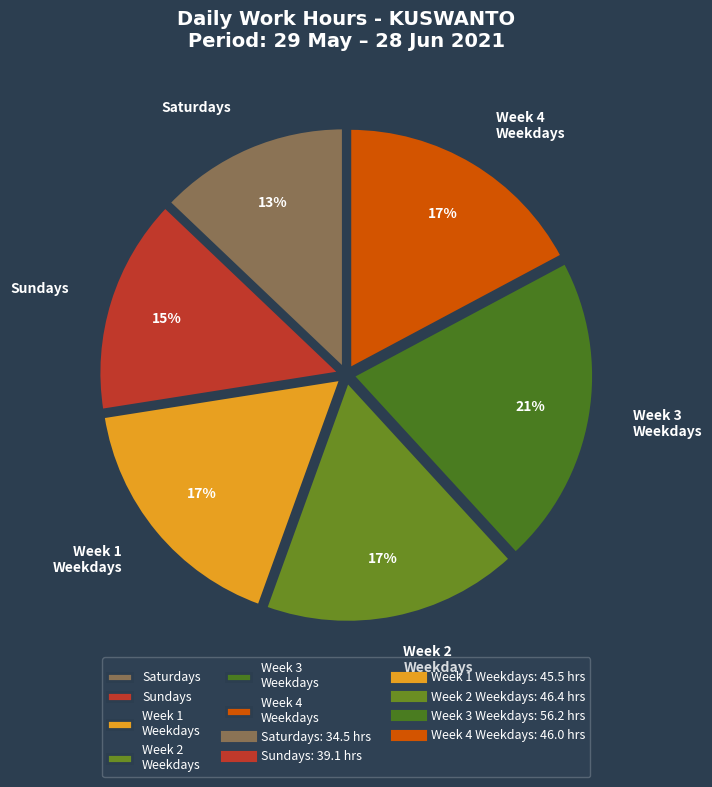

Which has a higher value, Week 1 Weekdays or Week 3 Weekdays?

Week 3 Weekdays